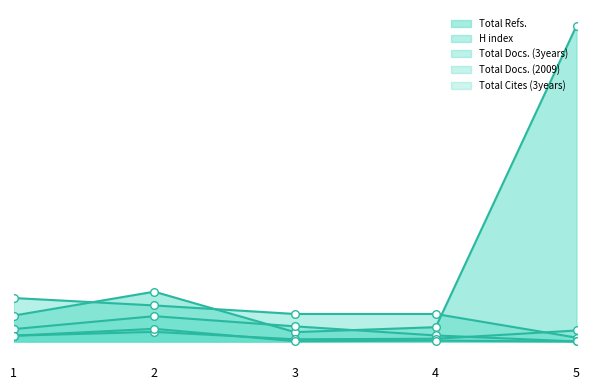

At which category is the sum across all series the highest?

5